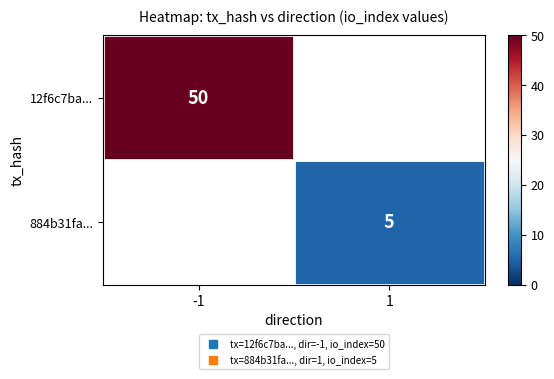

Is the value of 12f6c7ba... at 1 greater than the value of 884b31fa... at 1?

No